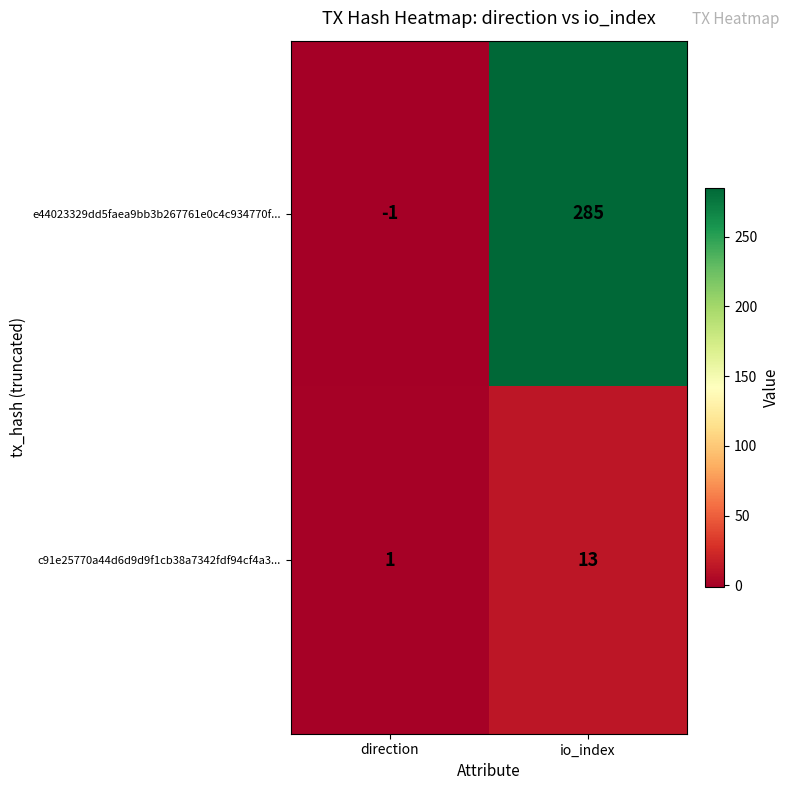

Which series has the widest spread of values?

e44023329dd5faea9bb3b267761e0c4c934770f...